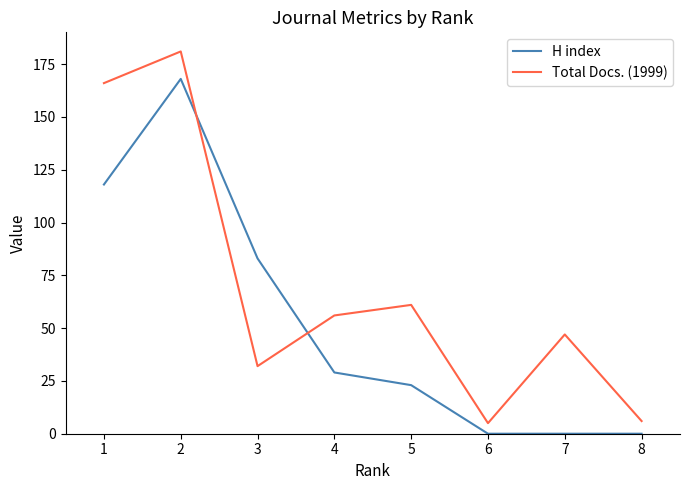

At which category does Total Docs. (1999) reach its first local valley?

3